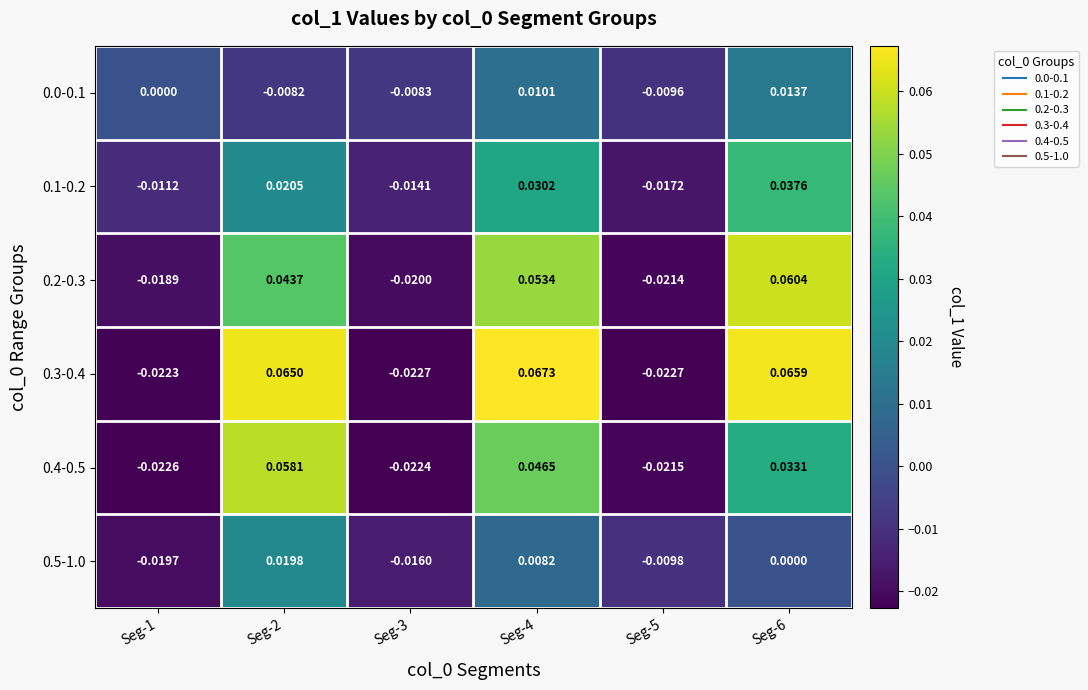

Is the value of 0.0-0.1 at Seg-3 greater than the value of 0.3-0.4 at Seg-4?

No